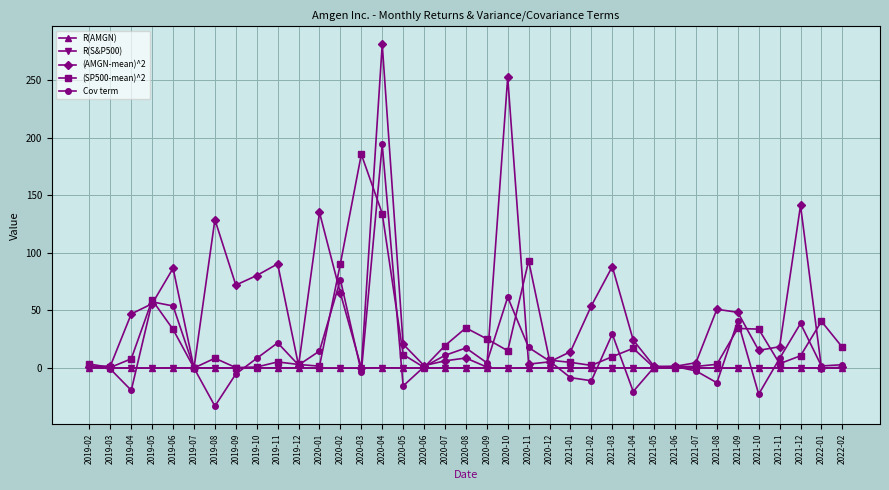

How many lines are shown in the chart?

5